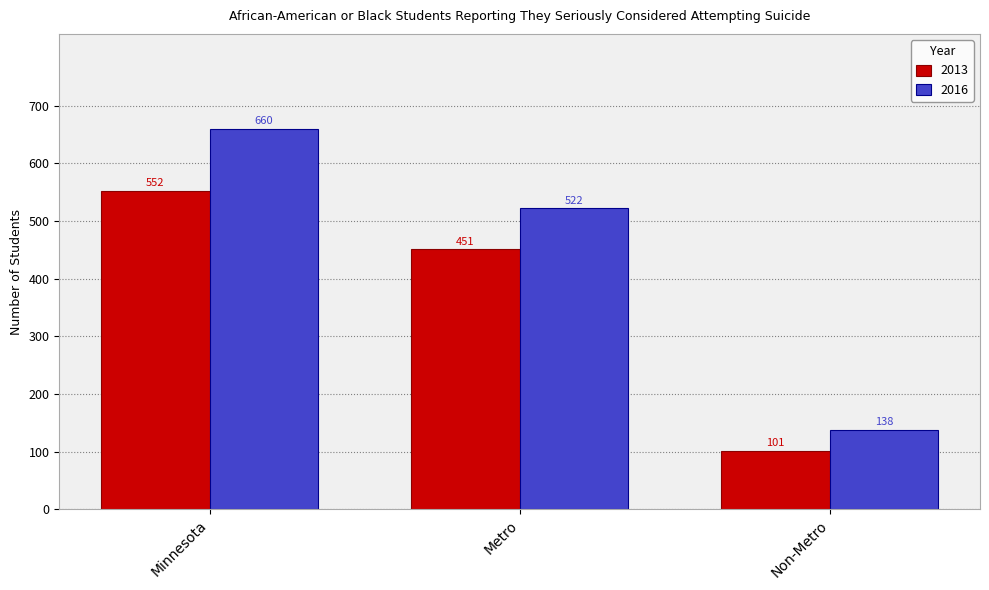

What is the value of the 2016 bar at the 2nd from the left?

522